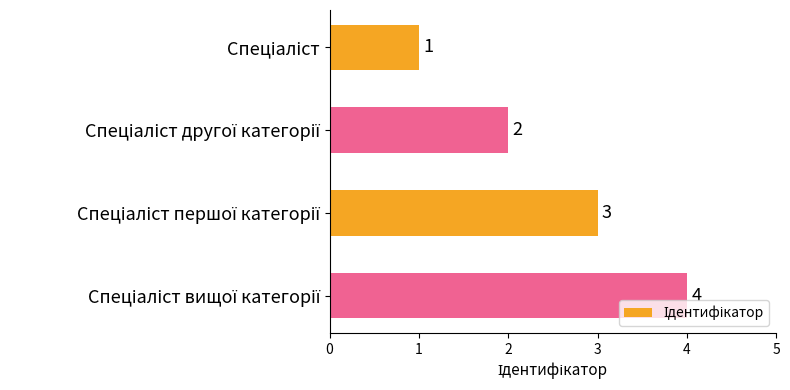

How many bars are there in total?

4